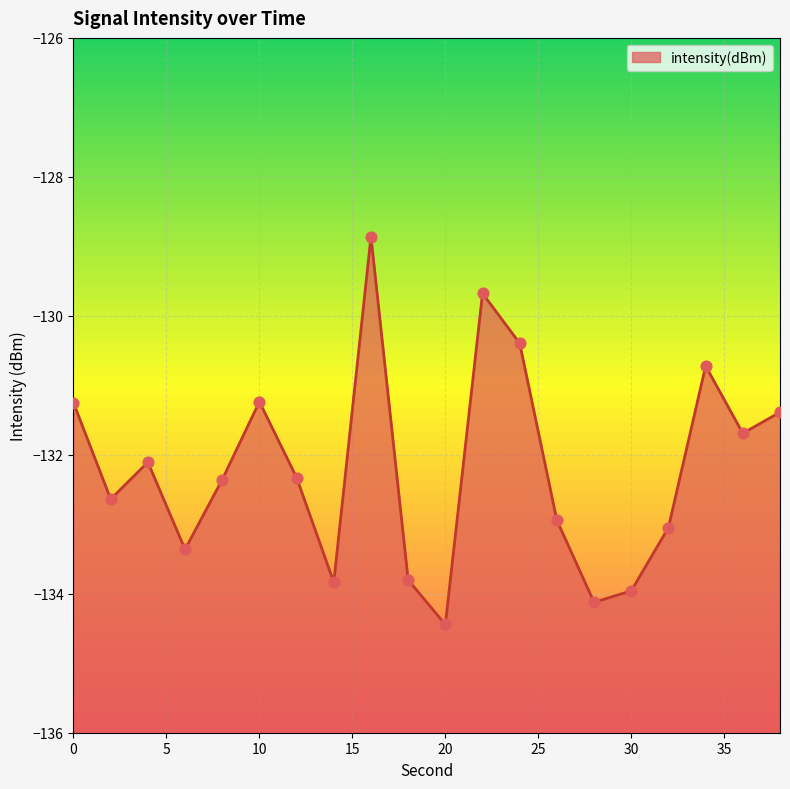

What is the change in value from 0 to 12?

-1.1